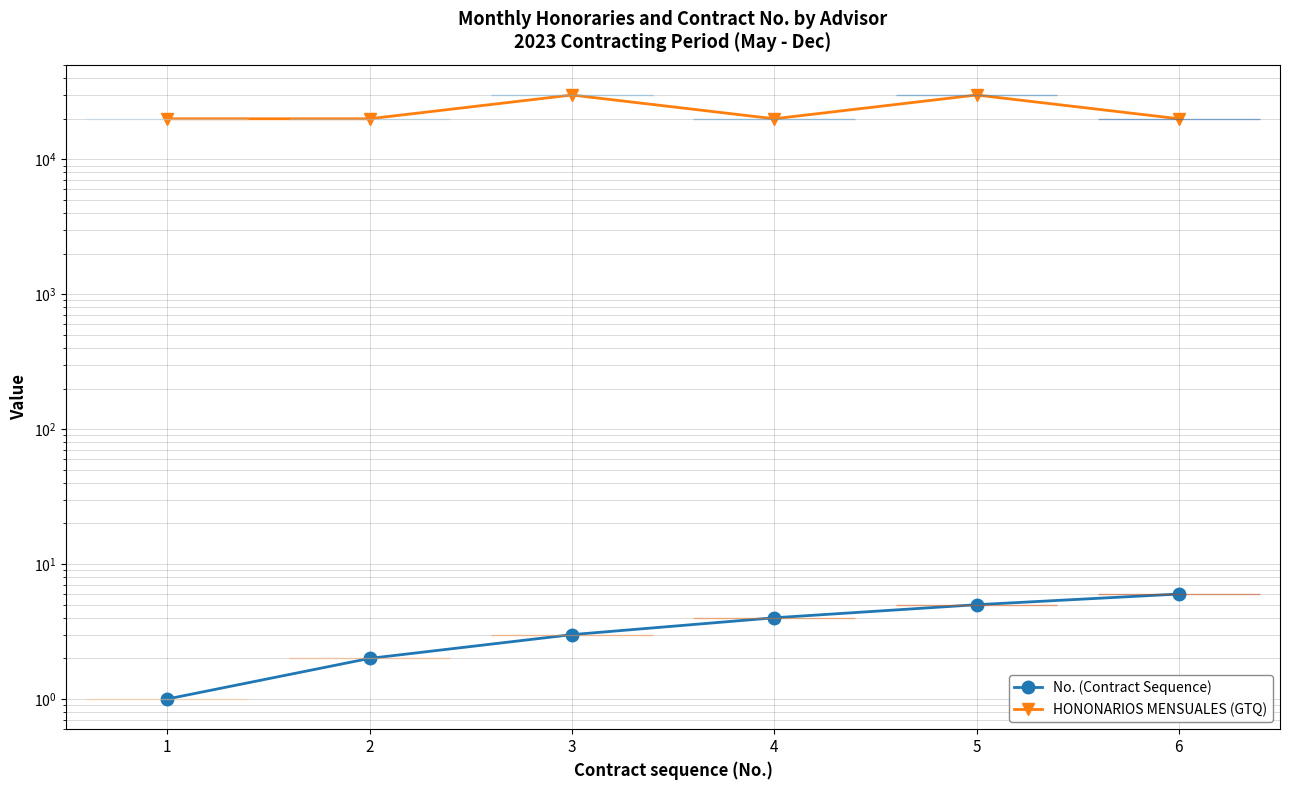

Read the No. (Contract Sequence) value at 4.

4